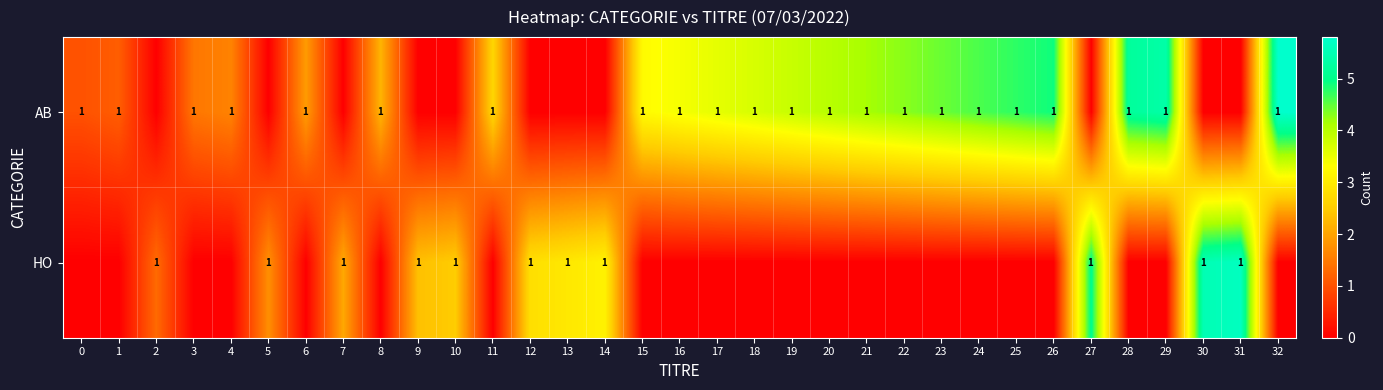

The AB series shows 0 at 16. True or false?

False